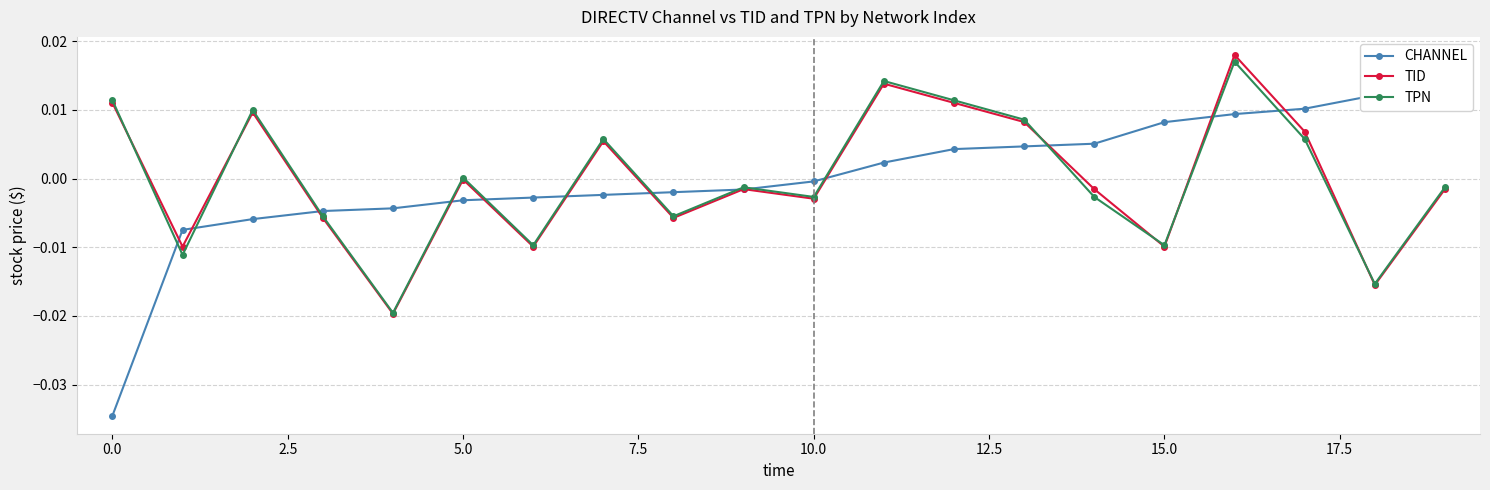

How many lines are shown in the chart?

3